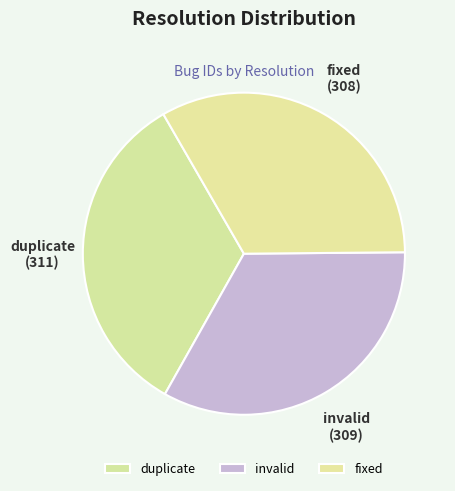

What is the ratio of the value at invalid to the value at fixed?

1.0